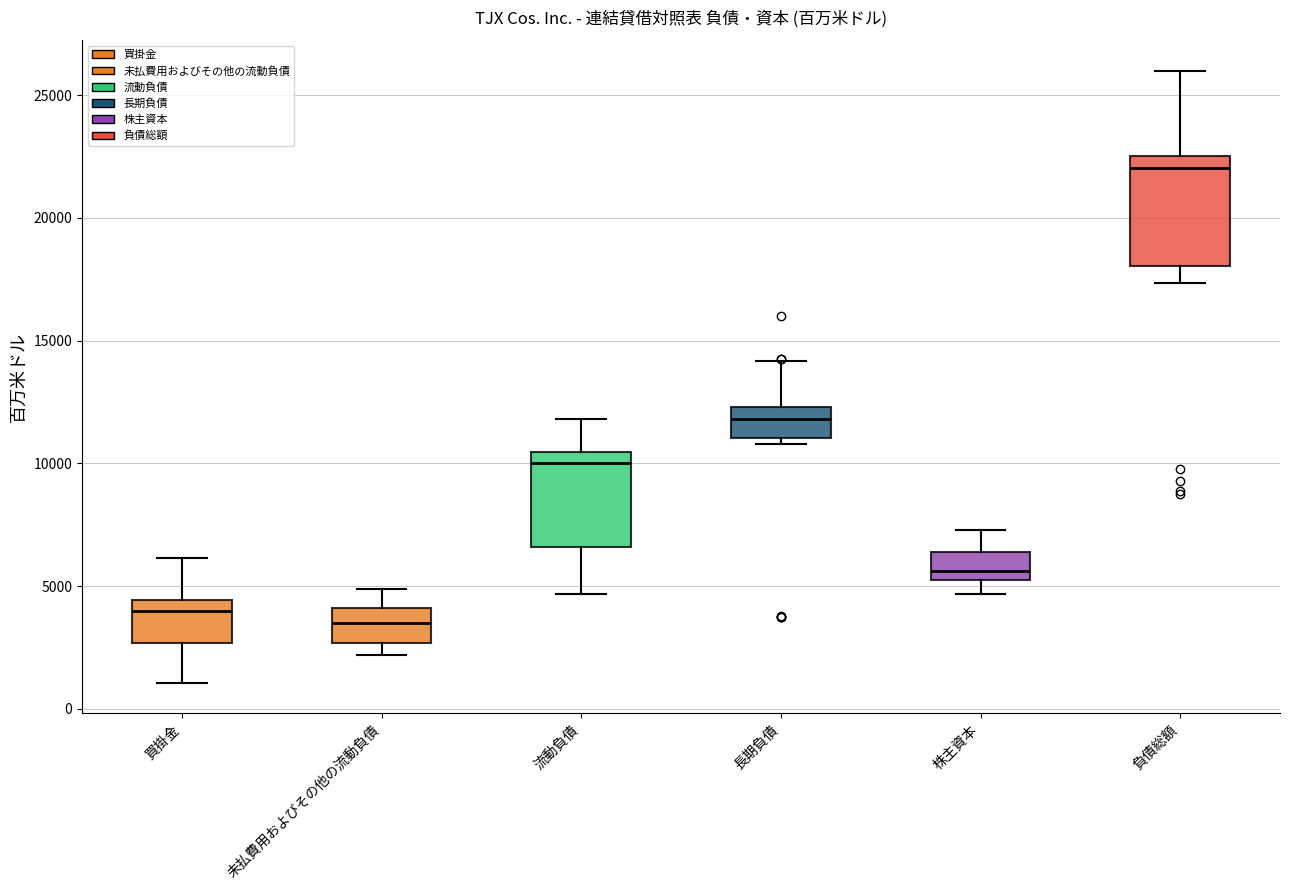

Comparing the boxes themselves (not the whiskers), which one is the tallest?

負債総額